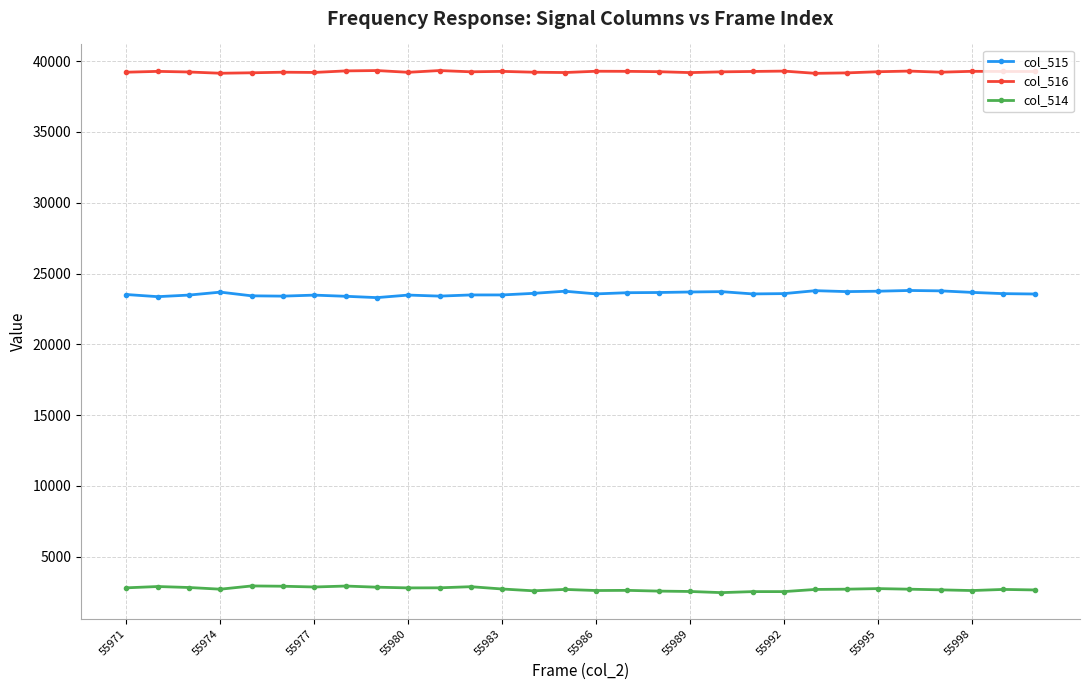

What is the value of the col_515 point at the 6th from the left?

23403